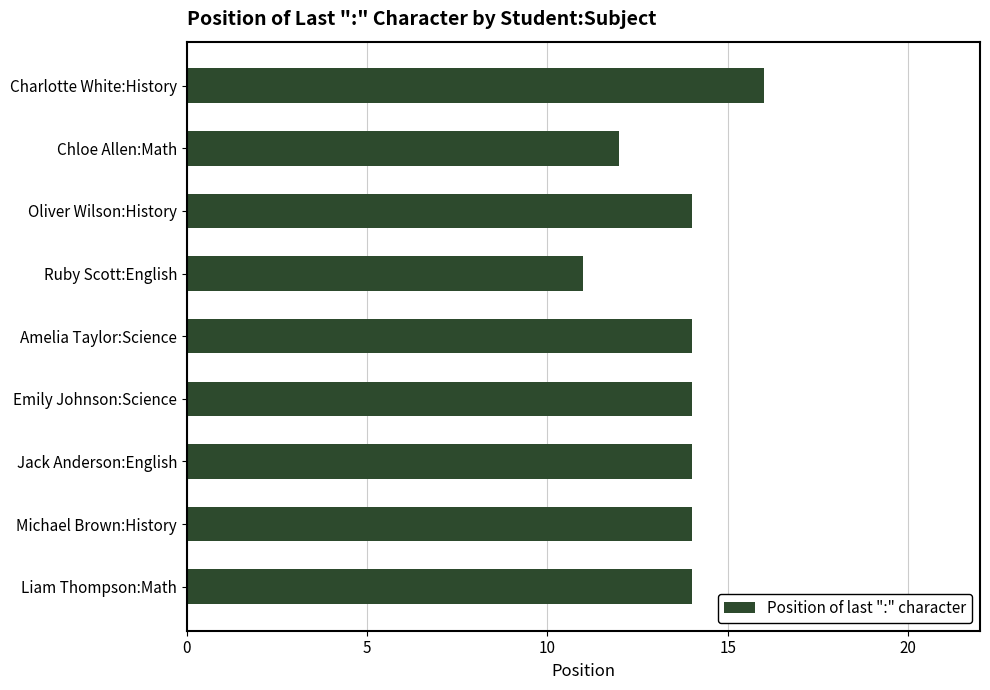

Reading bottom to top, transcribe all the data shown in this chart.

14	14	14	14	14	11	14	12	16